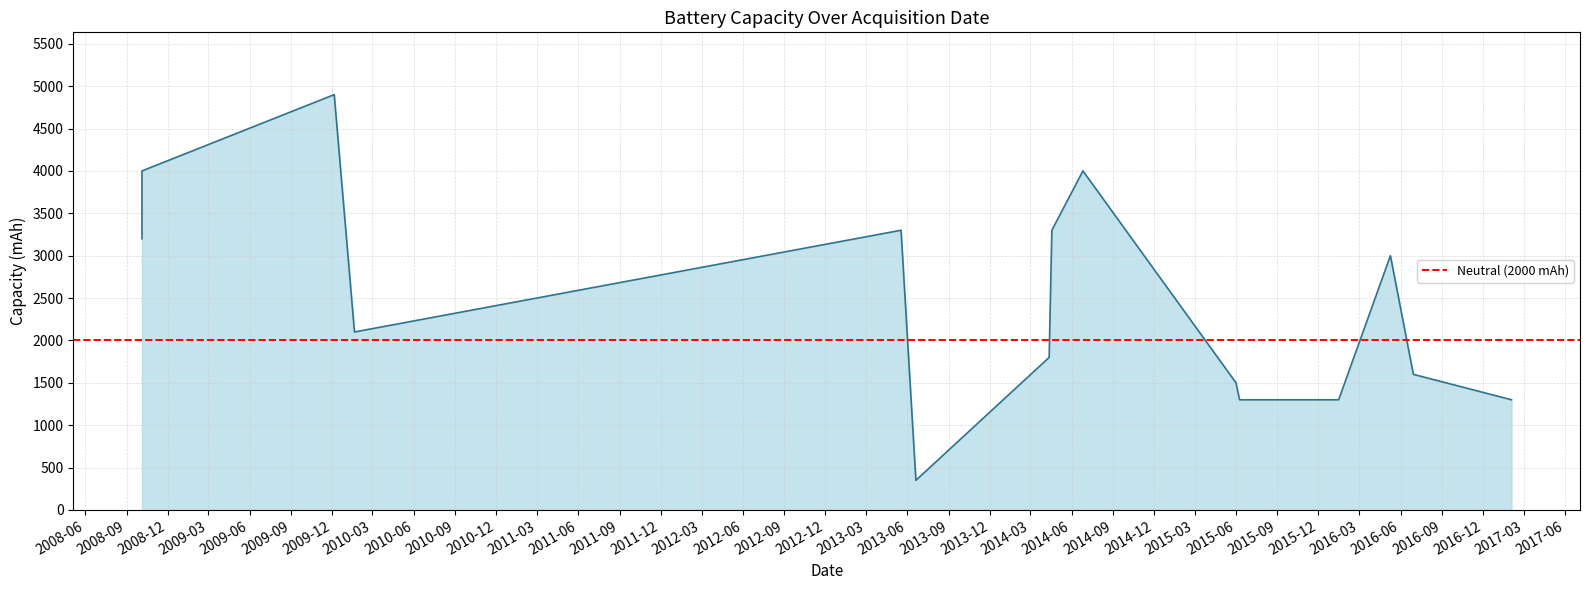

What is the sum of the values at 2014-06-26 and 2016-01-15?

5300